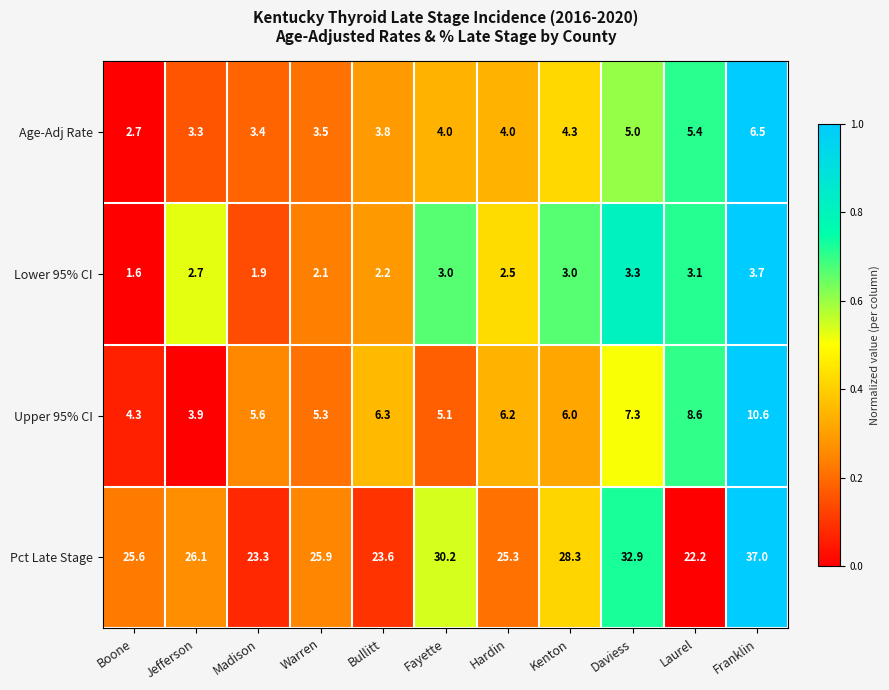

How many categories are shown in the chart?

11